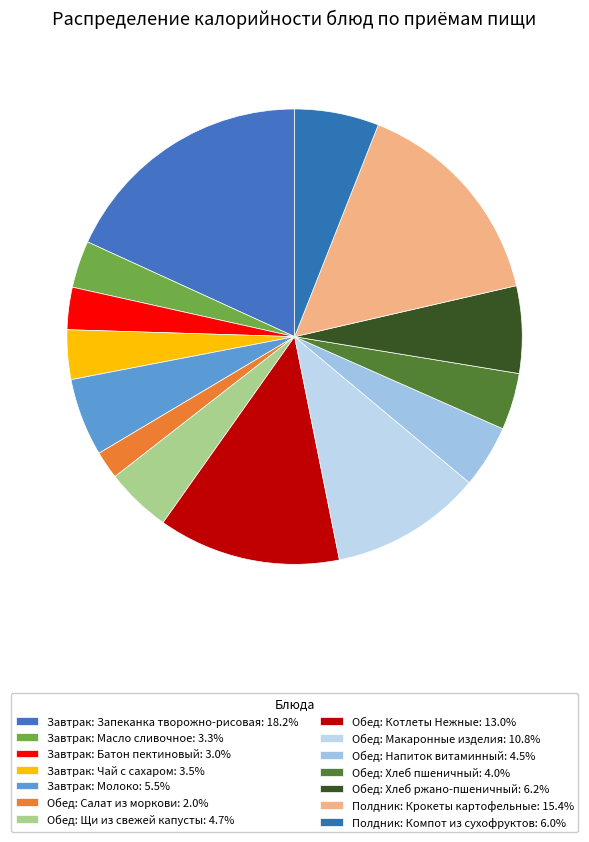

Combined, do Завтрак: Масло сливочное and Обед: Напиток витаминный account for over 50%?

No